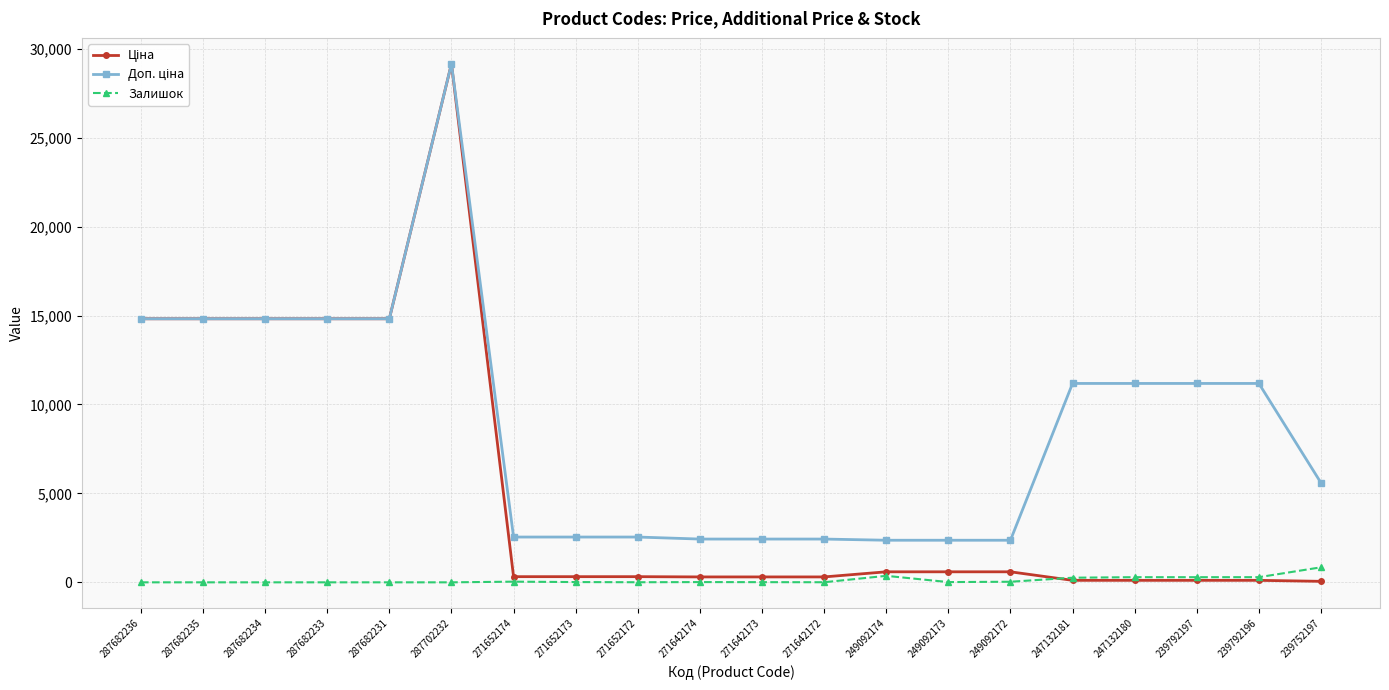

True or false: Залишок has more than 0 points higher than both neighbors.

True